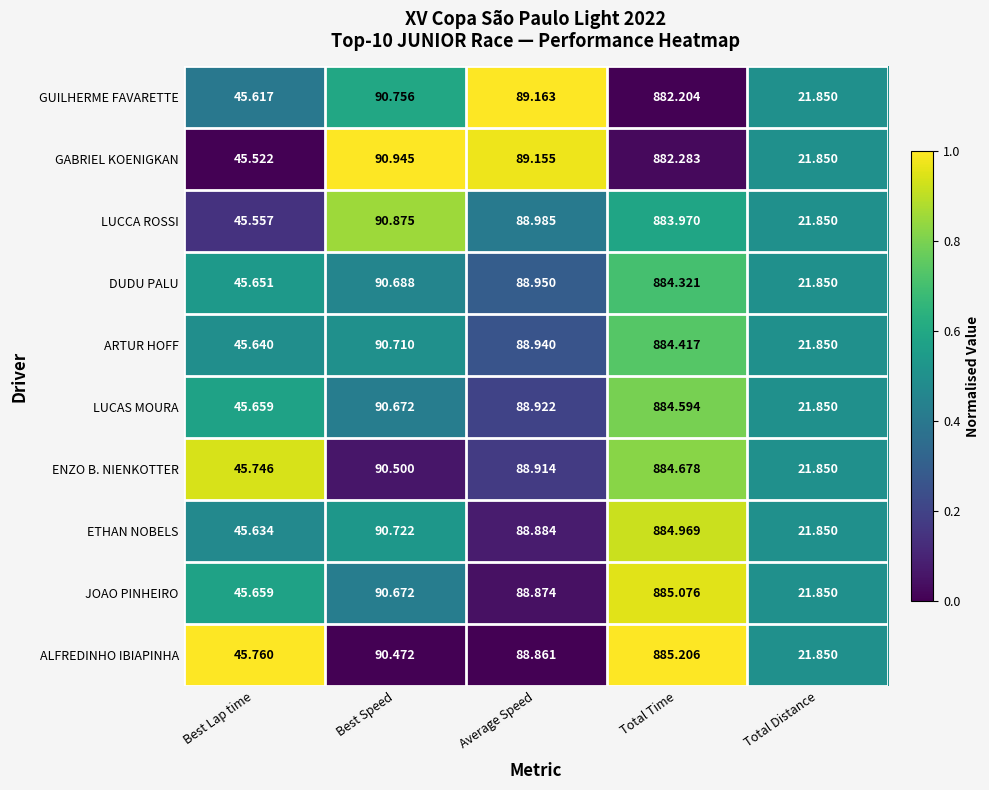

What is the total value across all series at Best Speed?

907.0